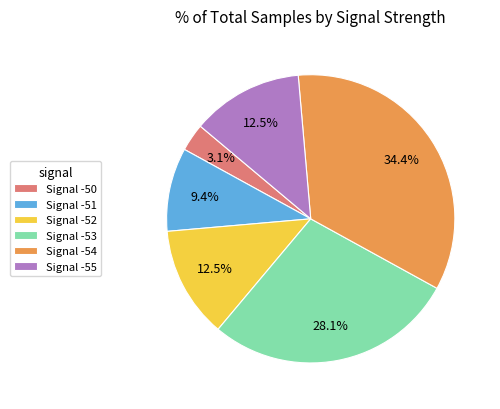

Which slice is the largest?

Signal -54